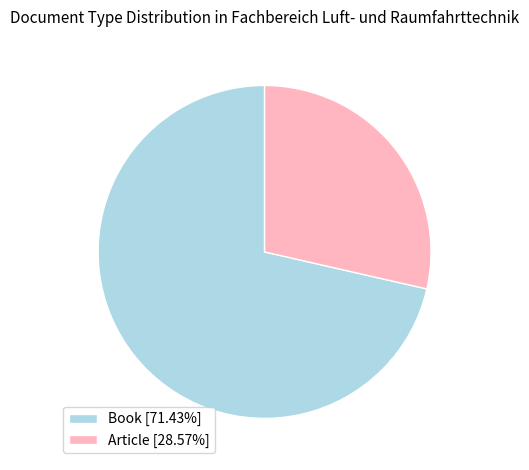

Count the number of slices in the pie.

2